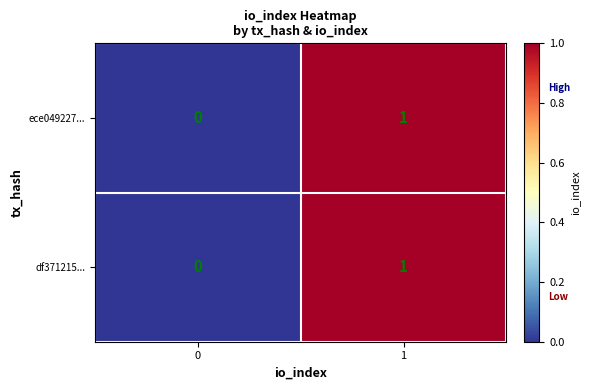

List the labels in order of ece049227... value, smallest first.

0, 1